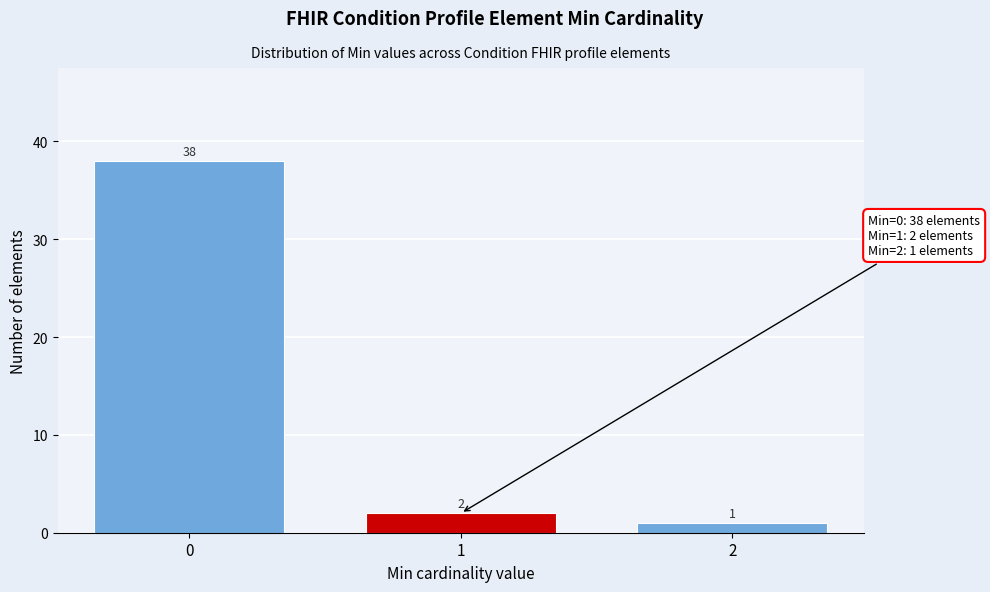

Reading left to right, list all the values displayed in this chart.

0=38	1=2	2=1